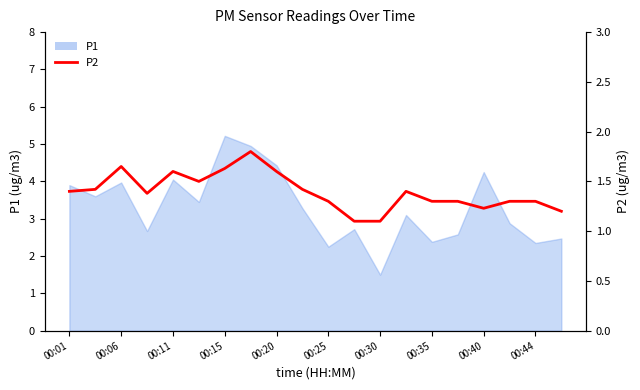

Reading left to right, extract all data points from this chart.

1.4	1.4	1.6	1.4	1.6	1.5	1.6	1.8	1.6	1.4	1.3	1.1	1.1	1.4	1.3	1.3	1.2	1.3	1.3	1.2